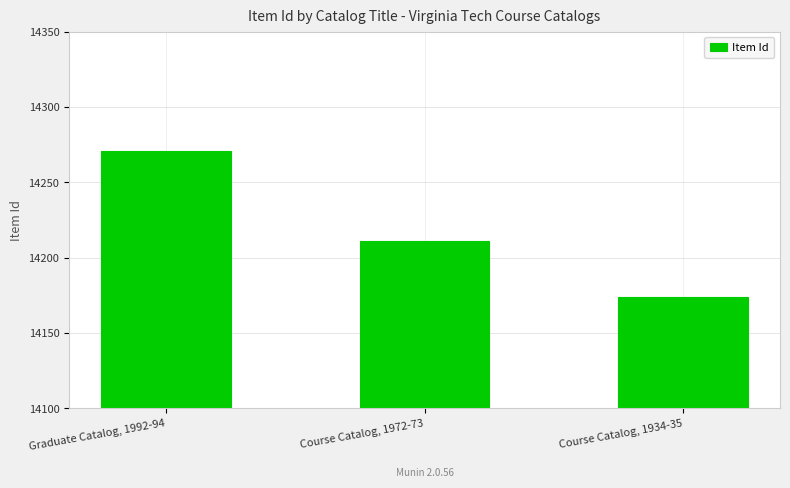

What is the value of the 2nd bar from the left?

14211